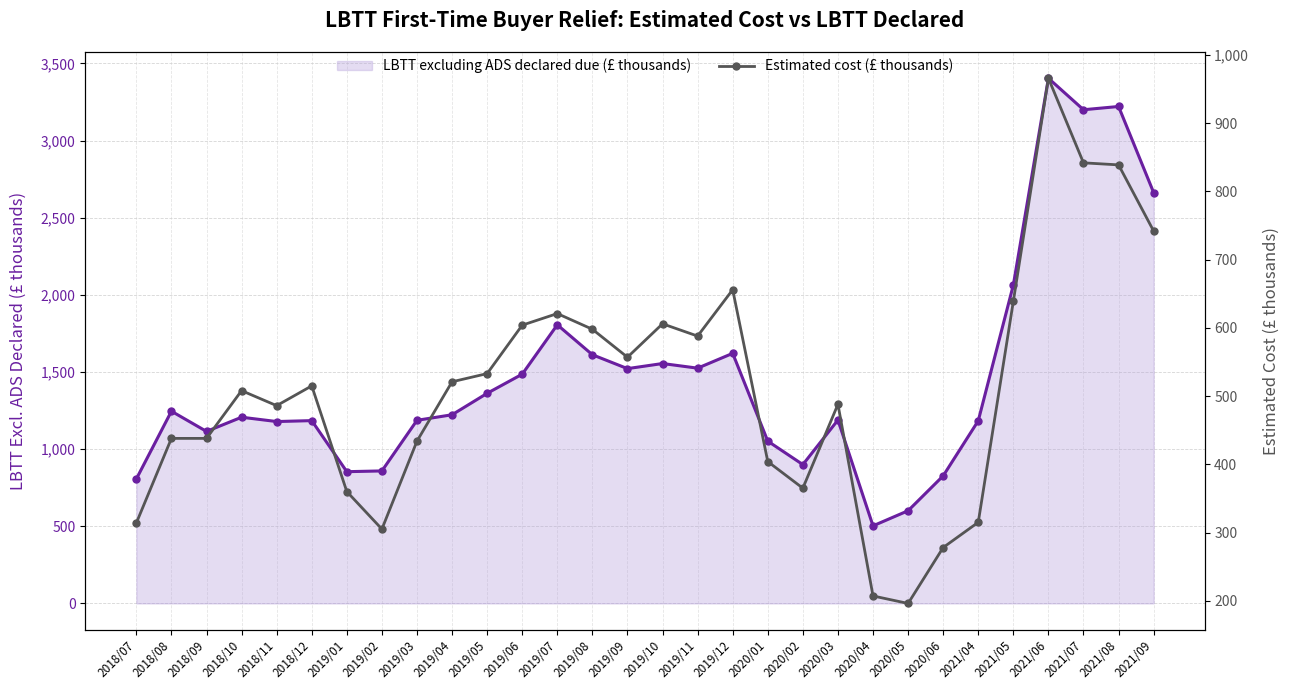

True or false: LBTT excluding ADS declared due (£ thousands) and Estimated cost (£ thousands) intersect in this chart.

False